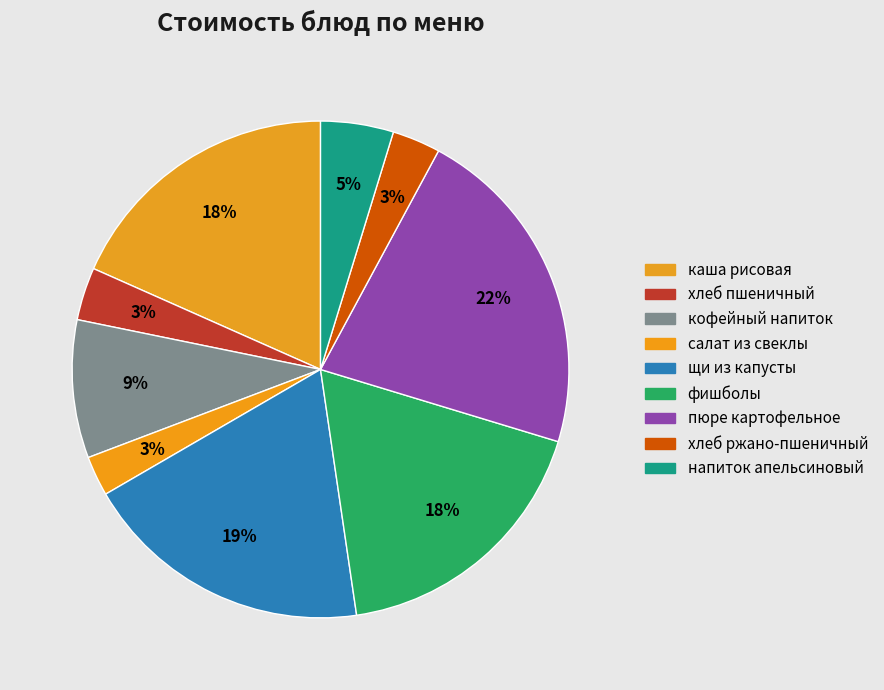

Count the number of slices in the pie.

9